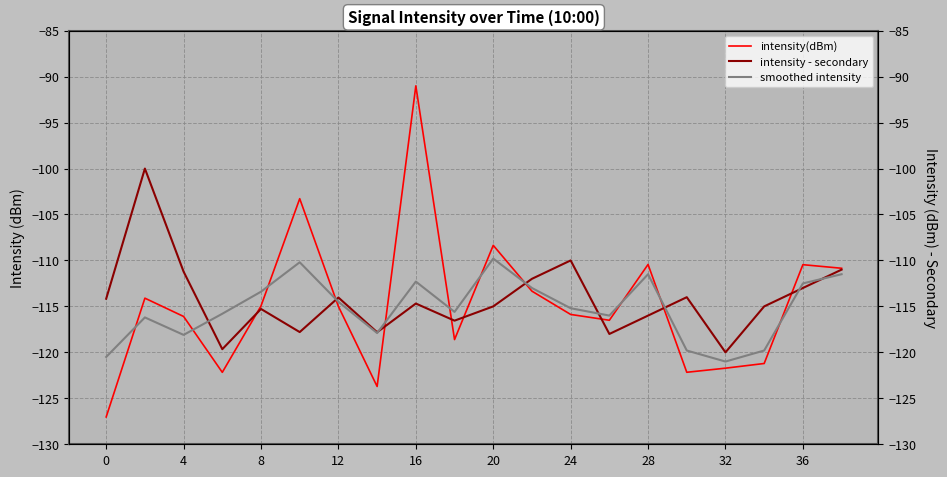

How many interior local valleys does the smoothed intensity series have?

5